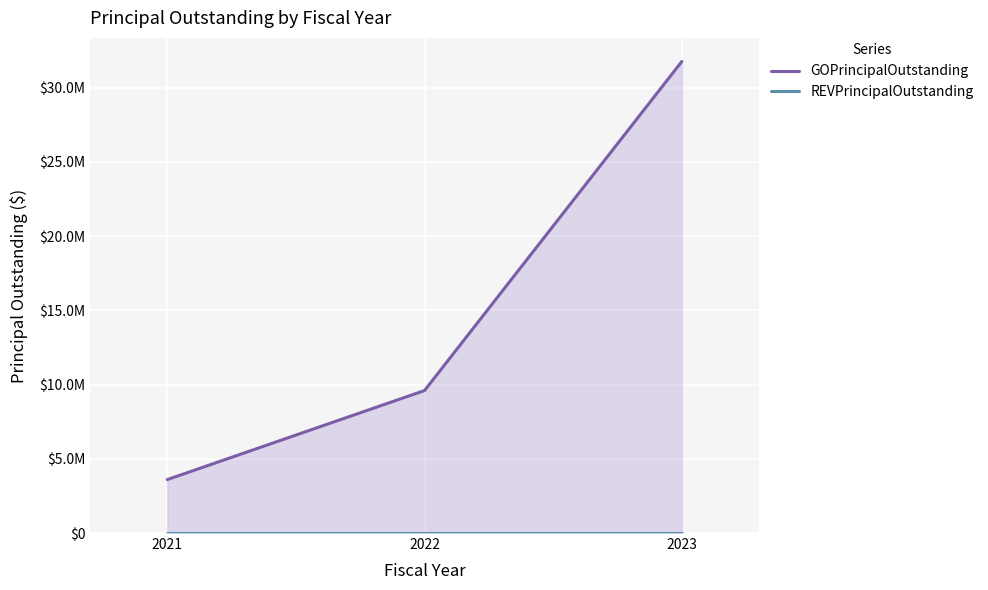

What are all the series names shown in the legend?

GOPrincipalOutstanding, REVPrincipalOutstanding